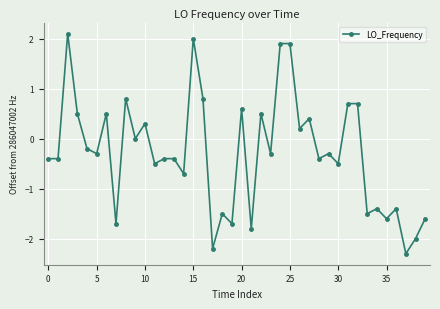

How many lines are shown in the chart?

1